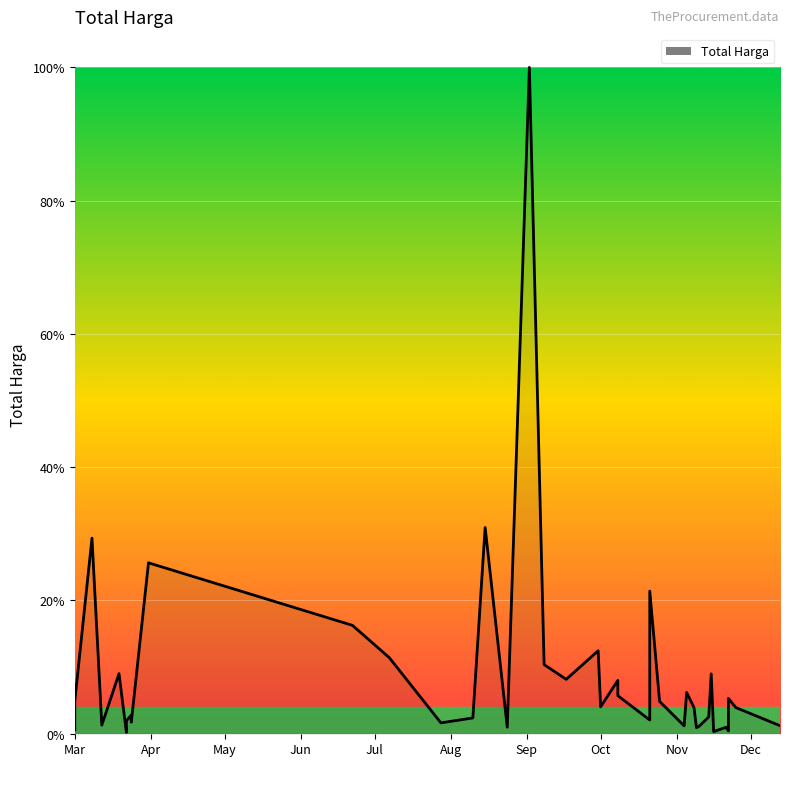

What is the value of the 24th point from the left?

0.1